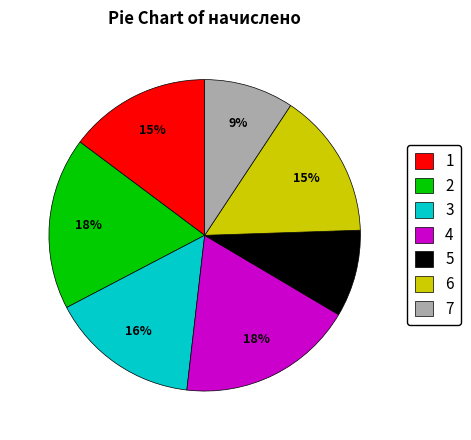

To the nearest percent, what percentage of the pie is 6?

15%